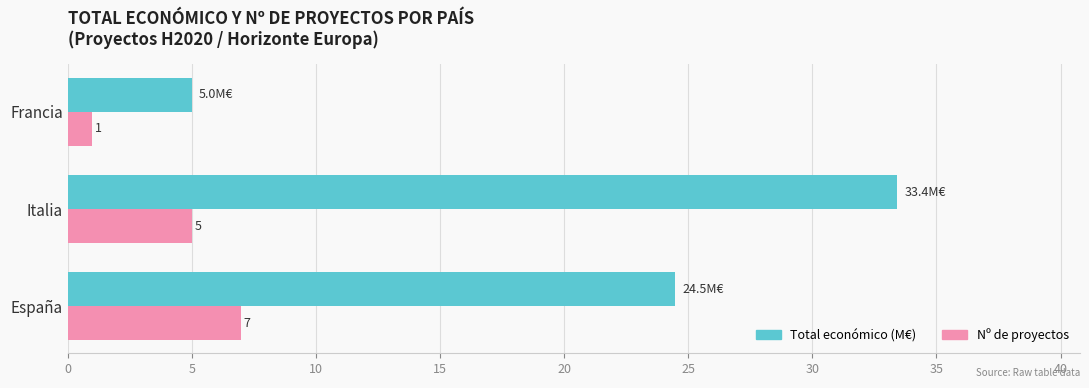

At which category is the sum across all series the highest?

Italia